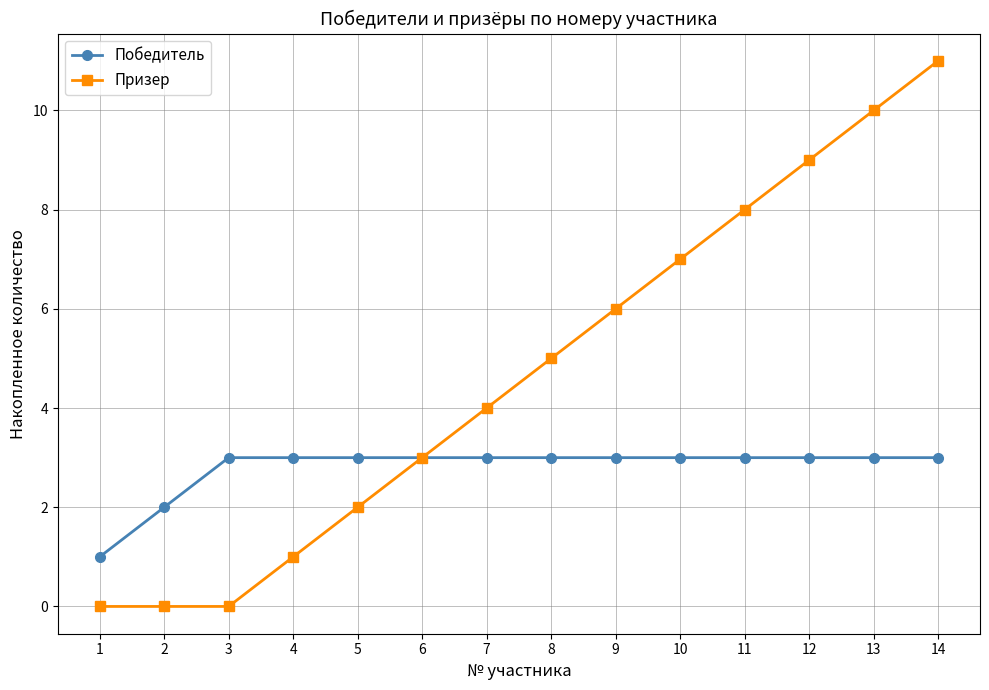

List the series in order of their peak value, highest first.

Призер, Победитель